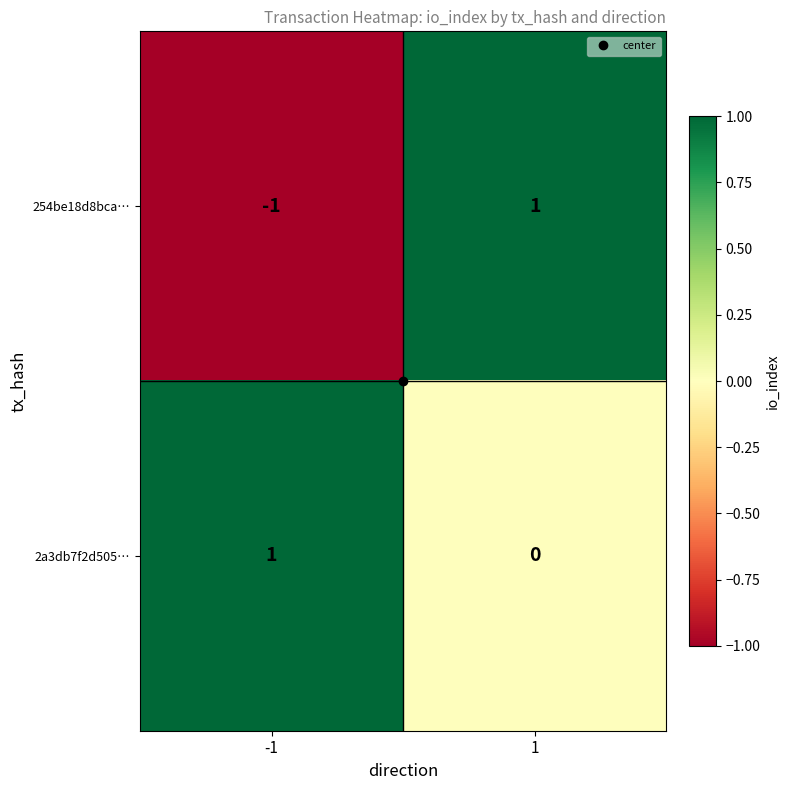

Which series has the largest range (max minus min)?

254be18d8bca…